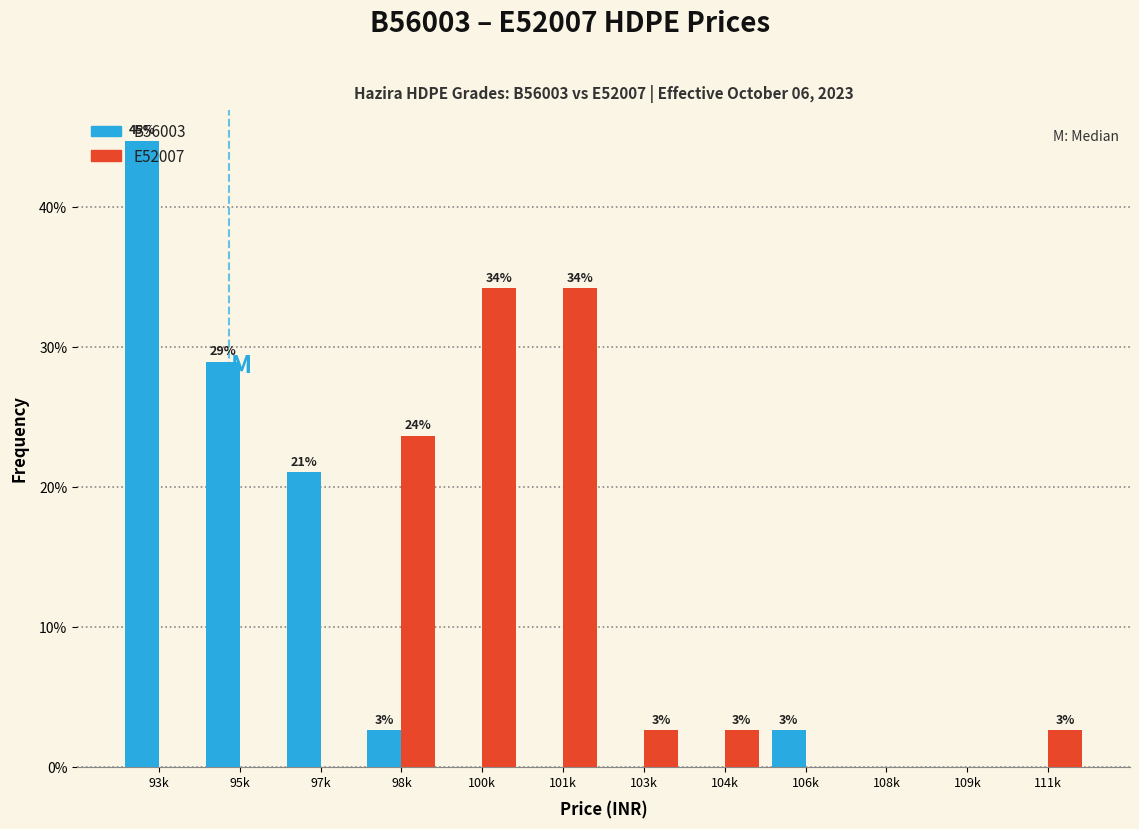

The value of B56003 at 97k is 21.1. True or false?

True